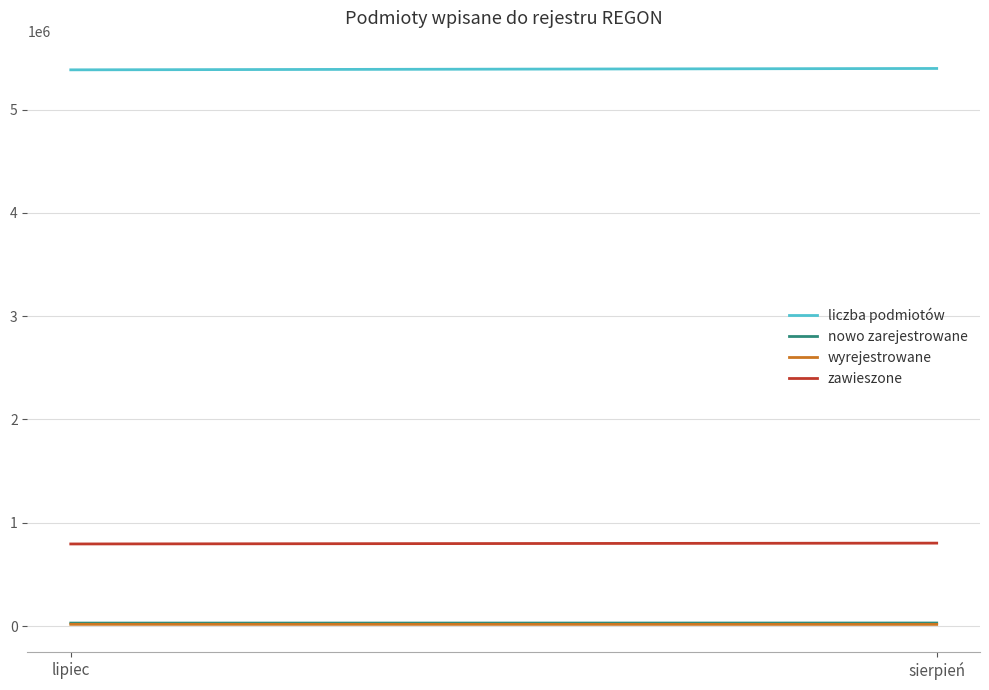

Rank the categories by wyrejestrowane value from highest to lowest.

lipiec, sierpień